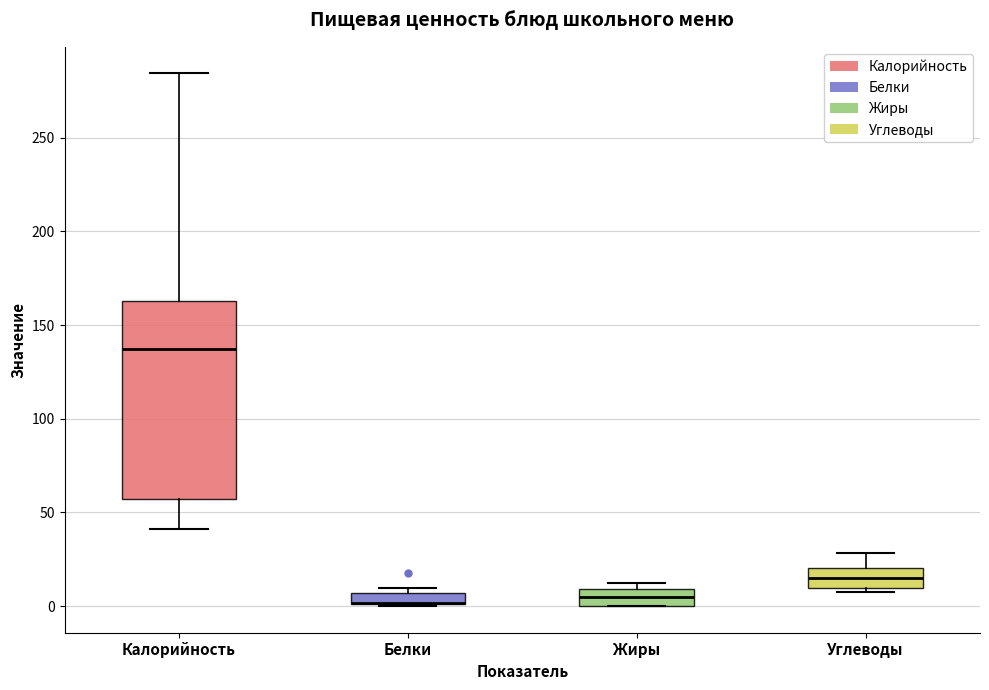

Where does the median line of the box for Калорийность sit on the y-axis? The values are not printed on the chart, so give them approximately, as read against the axis.

135